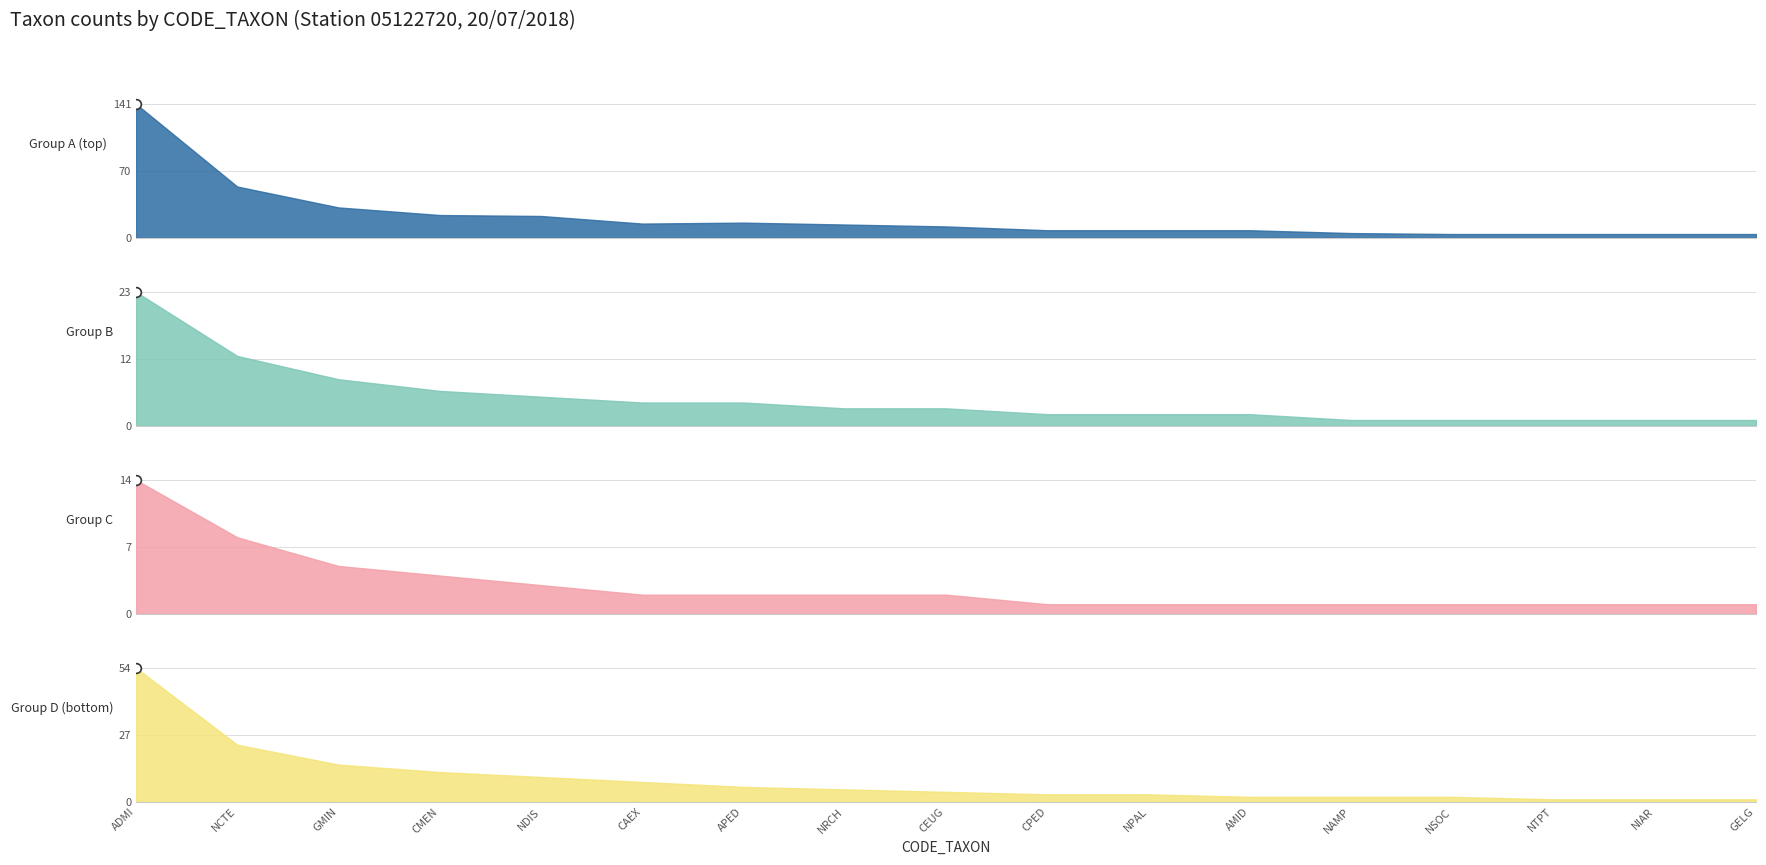

Which series has the largest total across all categories?

Group A (top)